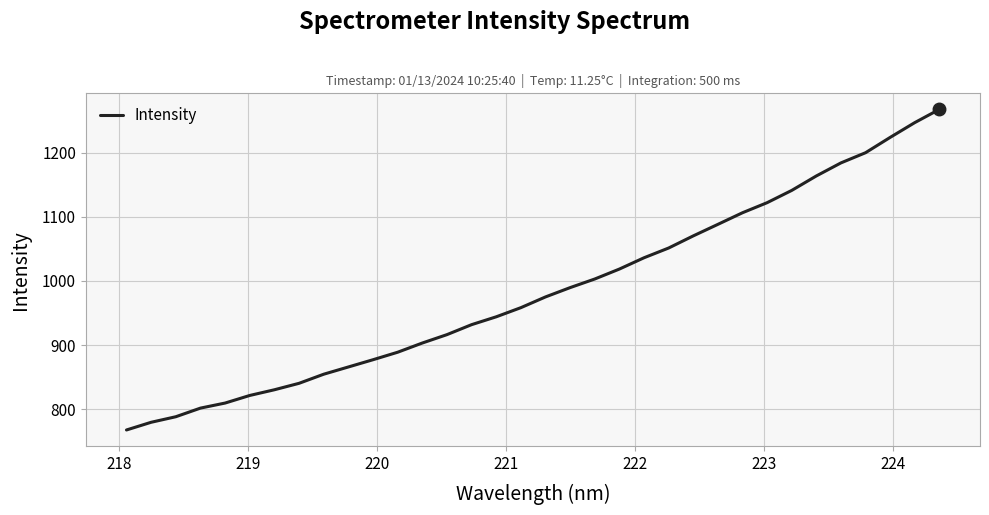

Count the number of categories in the chart.

34